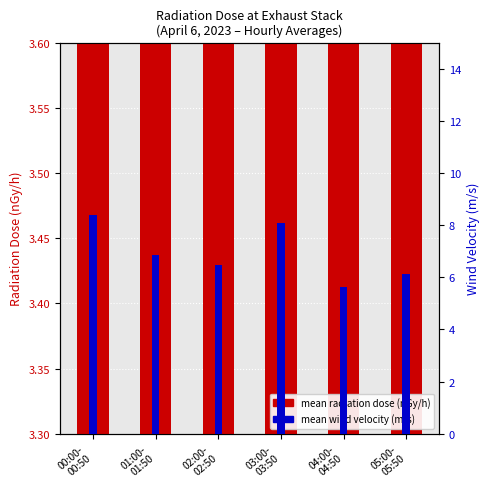

List the labels in order of mean radiation dose (nGy/h) value, largest first.

02:00-
02:50, 01:00-
01:50, 04:00-
04:50, 03:00-
03:50, 00:00-
00:50, 05:00-
05:50